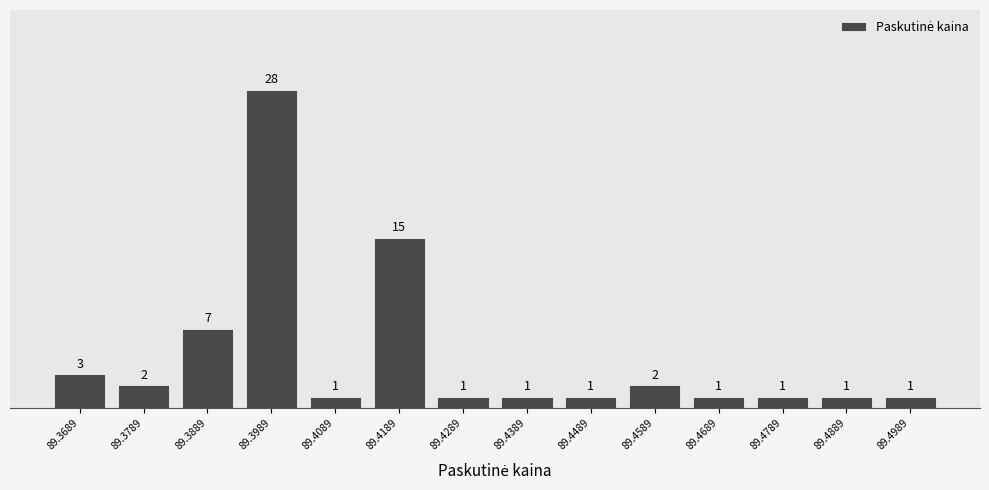

Reading left to right, list all the values displayed in this chart.

3	2	7	28	1	15	1	1	1	2	1	1	1	1